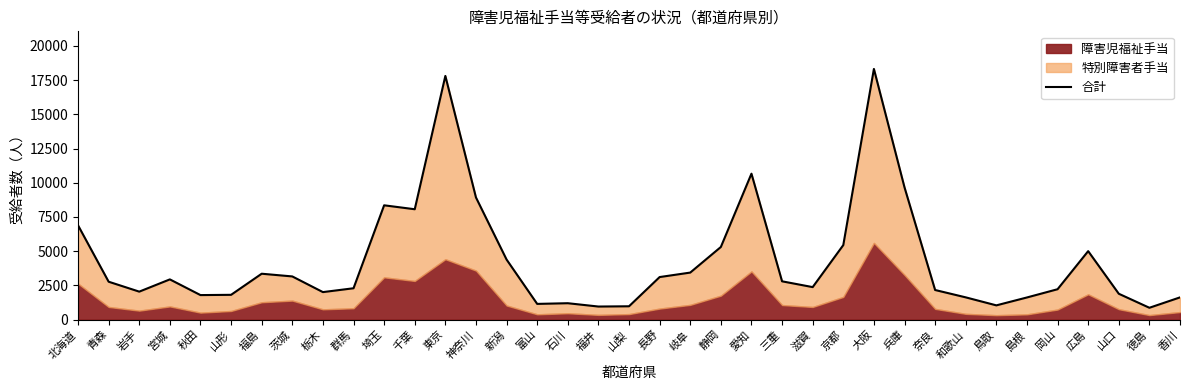

What is the ratio of the value at 岐阜 to the value at 山梨?

3.5